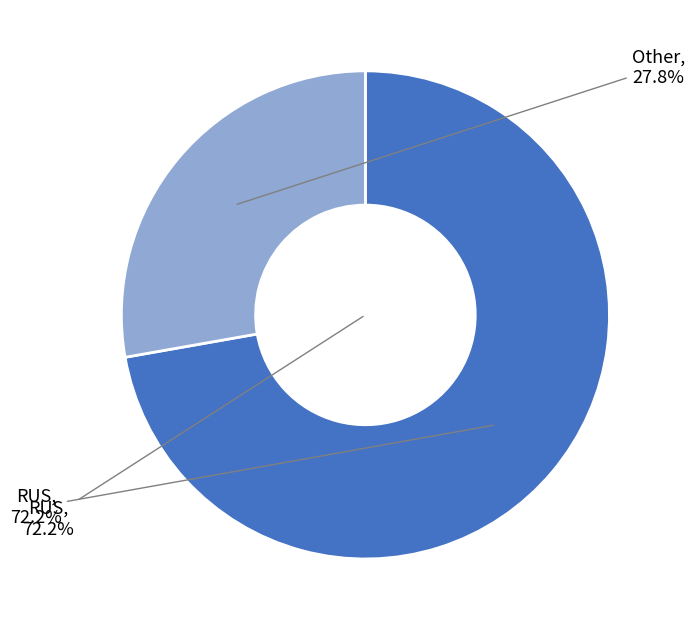

Rank the categories by value from highest to lowest.

RUS, Other